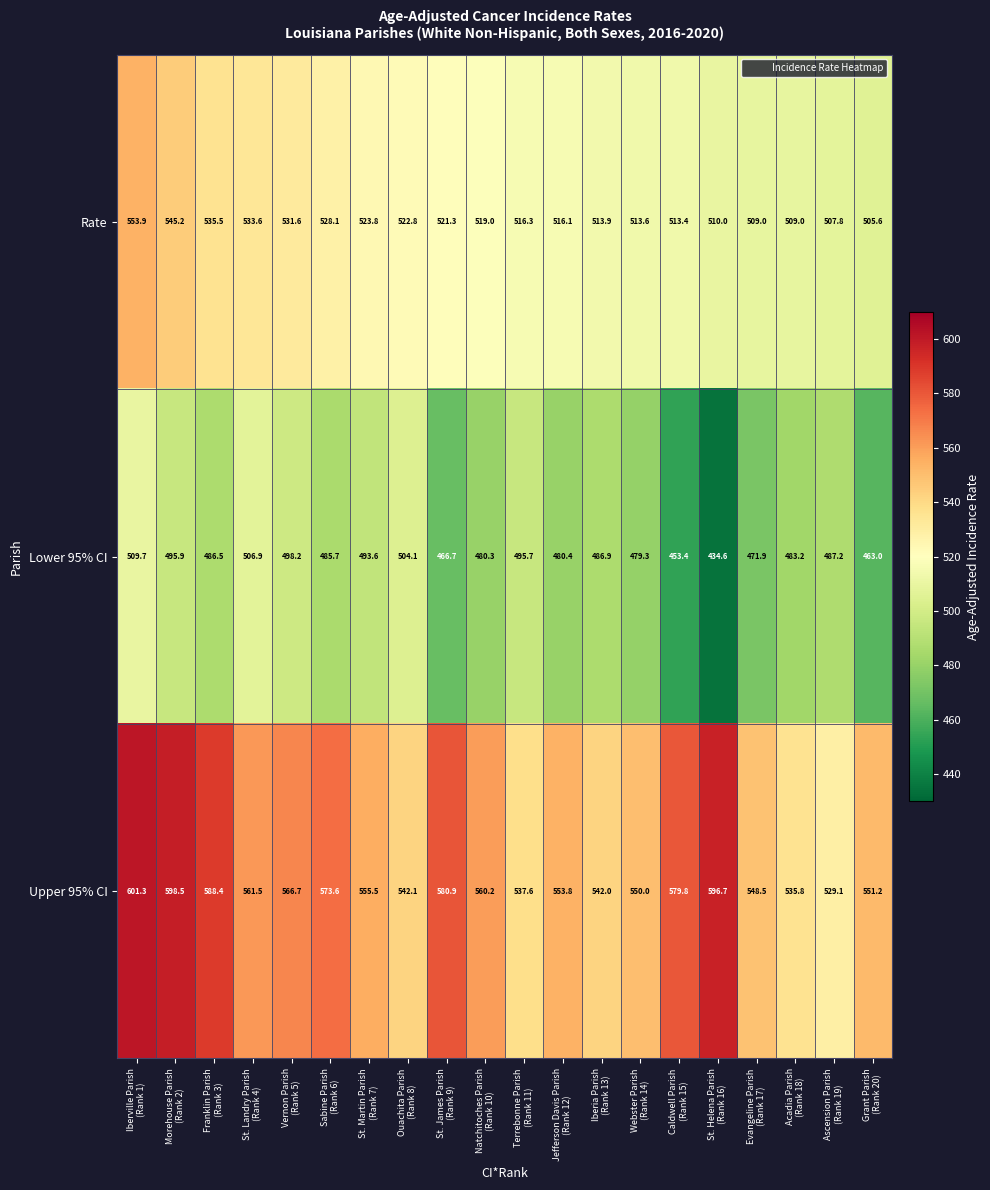

Rank the series by their maximum value, from lowest to highest.

Lower 95% CI, Rate, Upper 95% CI